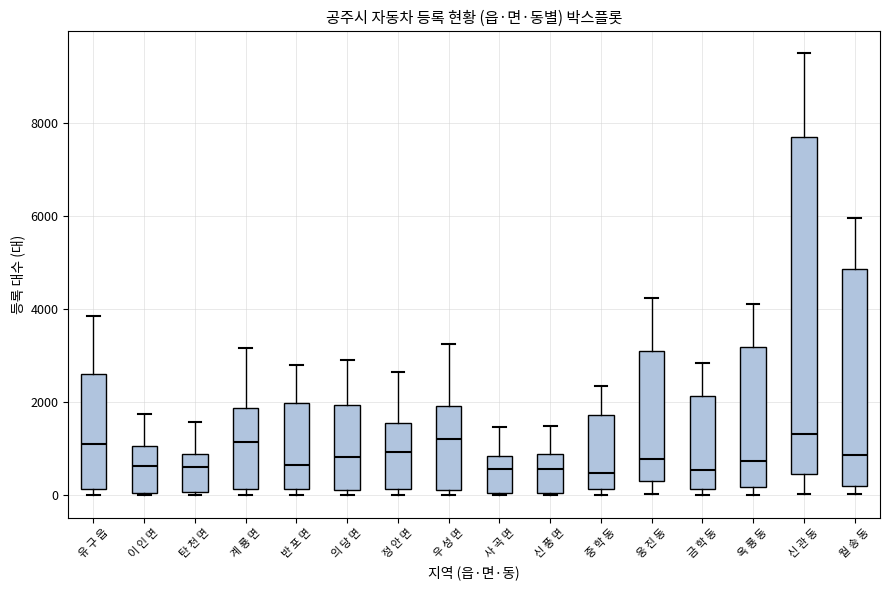

Reading left to right, transcribe this box plot: for each box, give where its median line is, the range the box spans, and where its two whiskers end, as read against the y-axis. The values are not printed on the chart, so give them approximately, as read against the axis.

유 구 읍: median 1000, box 200 to 2600, whiskers 0 to 3800
이 인 면: median 600, box 0 to 1000, whiskers 0 to 1800
탄 천 면: median 600, box 0 to 800, whiskers 0 (just below the box's lower edge) to 1600
계 룡 면: median 1200, box 200 to 1800, whiskers 0 to 3200
반 포 면: median 600, box 200 to 2000, whiskers 0 to 2800
의 당 면: median 800, box 200 to 2000, whiskers 0 to 3000
정 안 면: median 1000, box 200 to 1600, whiskers 0 to 2600
우 성 면: median 1200, box 200 to 2000, whiskers 0 to 3200
사 곡 면: median 600, box 0 to 800, whiskers 0 (just below the box's lower edge) to 1400
신 풍 면: median 600, box 0 to 800, whiskers 0 to 1400
중 학 동: median 400, box 200 to 1800, whiskers 0 to 2400
웅 진 동: median 800, box 400 to 3200, whiskers 0 to 4200
금 학 동: median 600, box 200 to 2200, whiskers 0 to 2800
옥 룡 동: median 800, box 200 to 3200, whiskers 0 to 4200
신 관 동: median 1400, box 400 to 7600, whiskers 0 to 9400
월 송 동: median 800, box 200 to 4800, whiskers 0 to 6000